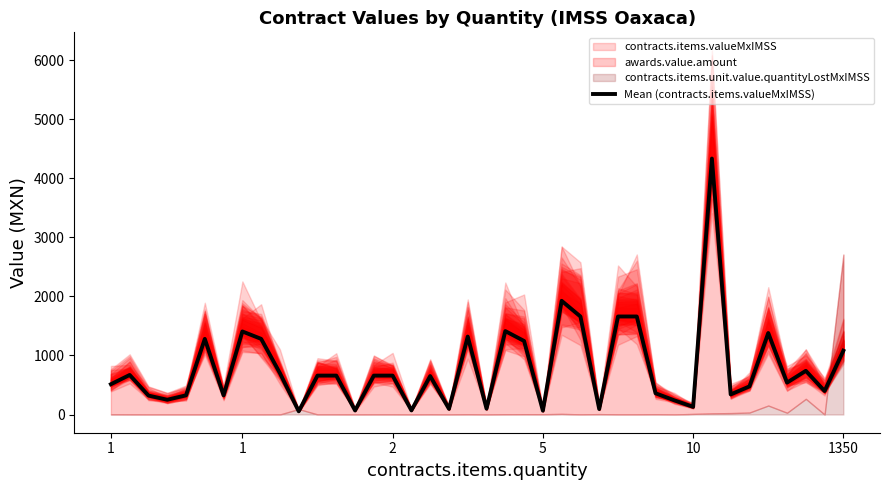

Reading left to right, transcribe all the data shown in this chart.

513.0	670.0	321.0	250.0	325.0	1280.8	325.0	1406.5	1280.8	700.0	54.8	659.1	659.1	69.0	659.1	659.1	70.0	651.0	96.0	1320.0	99.0	1412.4	1245.0	65.0	1925.0	1660.0	92.5	1660.0	1660.0	359.9	240.0	130.0	4334.1	340.1	476.2	1380.2	540.0	740.1	397.9	1080.5